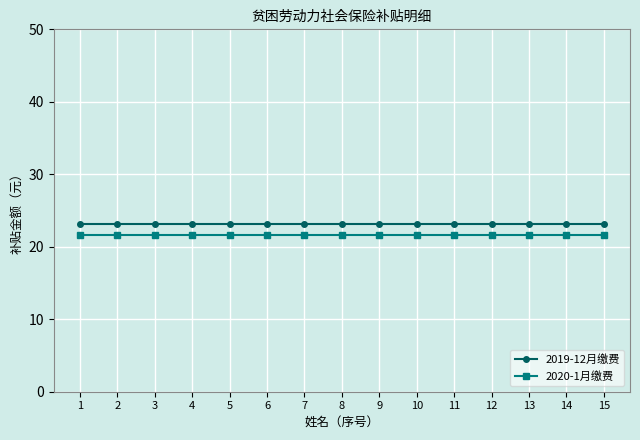

Read the 2020-1月缴费 value at 15.

21.6